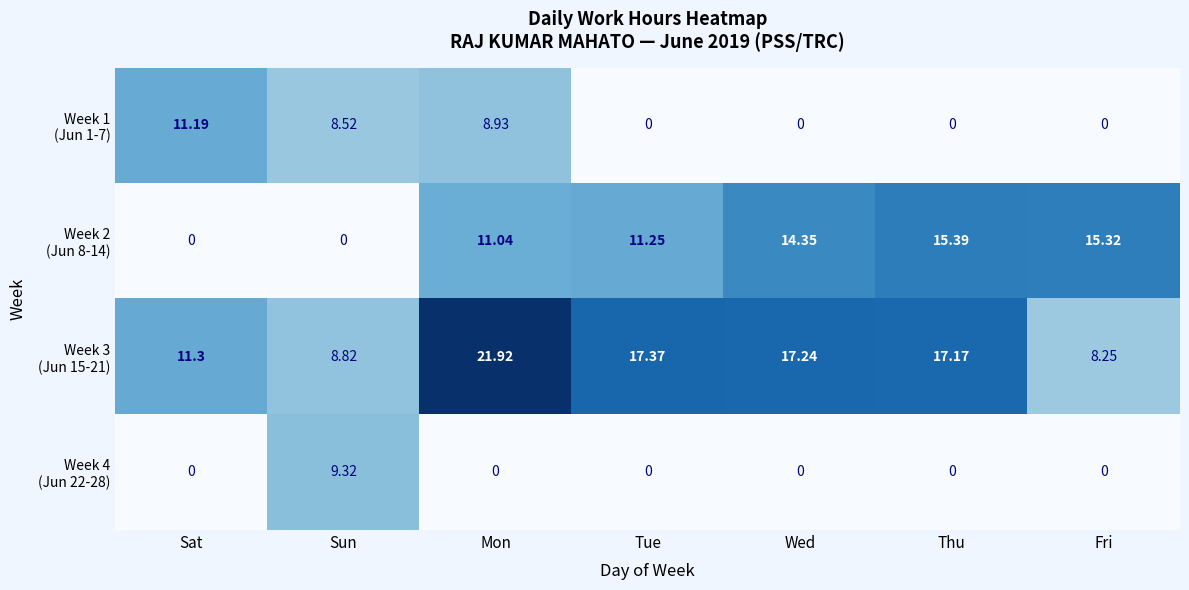

Which category has the highest value across all series?

Mon